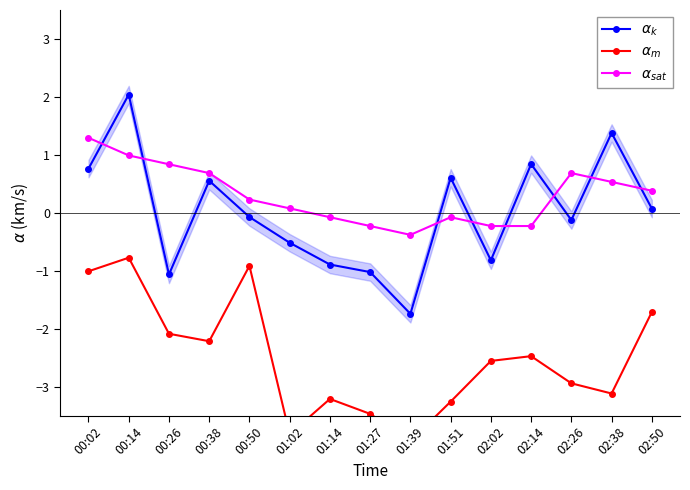

What is the value of the $\alpha_m$ point at the 1st from the left?

-1.0